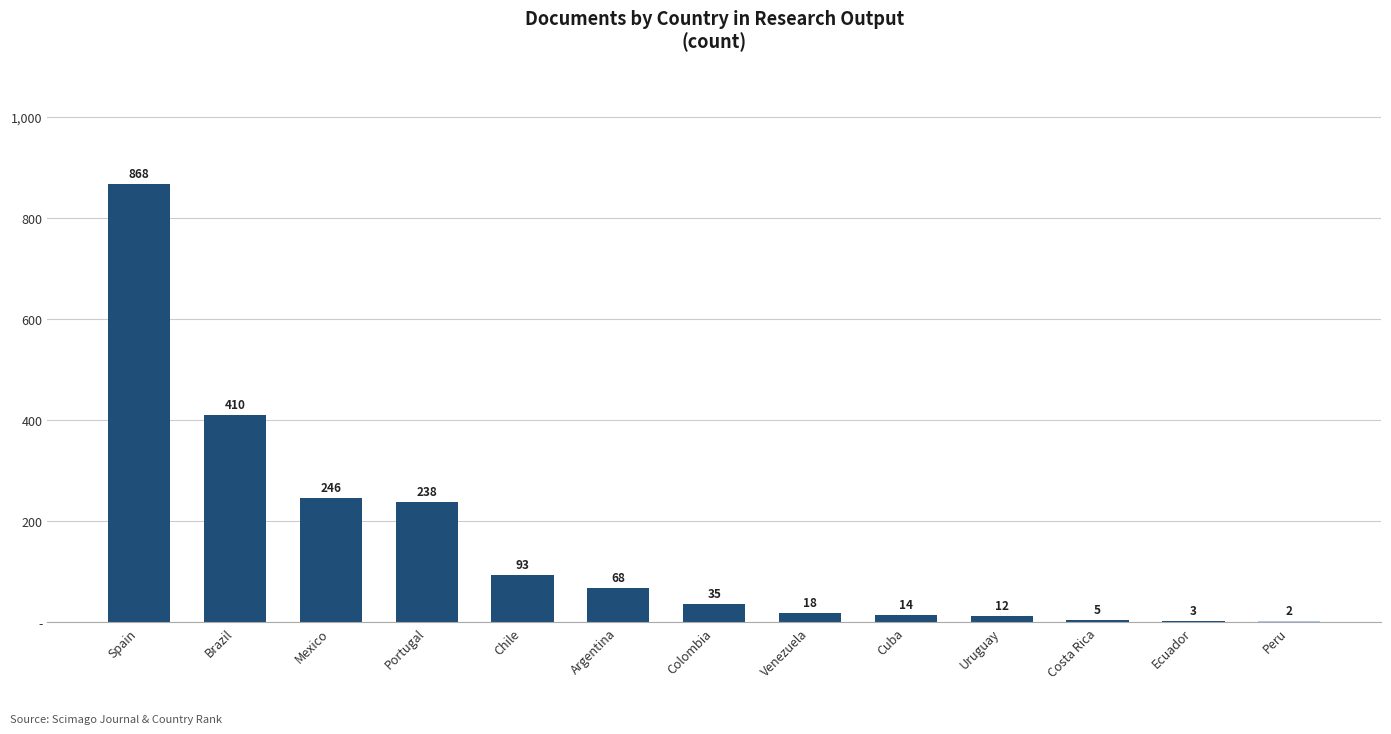

Does the chart contain stacked bars?

No